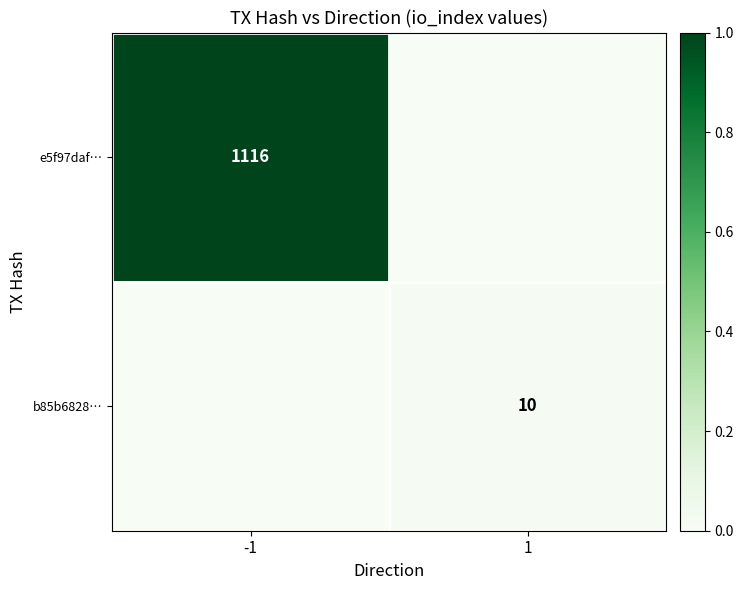

True or false: e5f97daf… has a value of 1116 at -1.

True